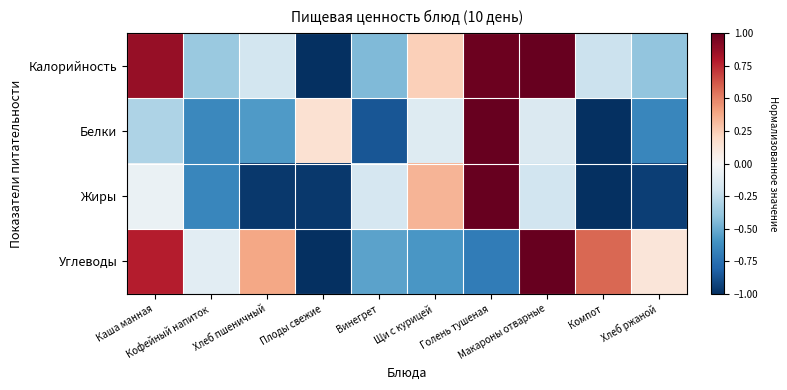

Rank the series by their maximum value, from lowest to highest.

Калорийность, Белки, Жиры, Углеводы